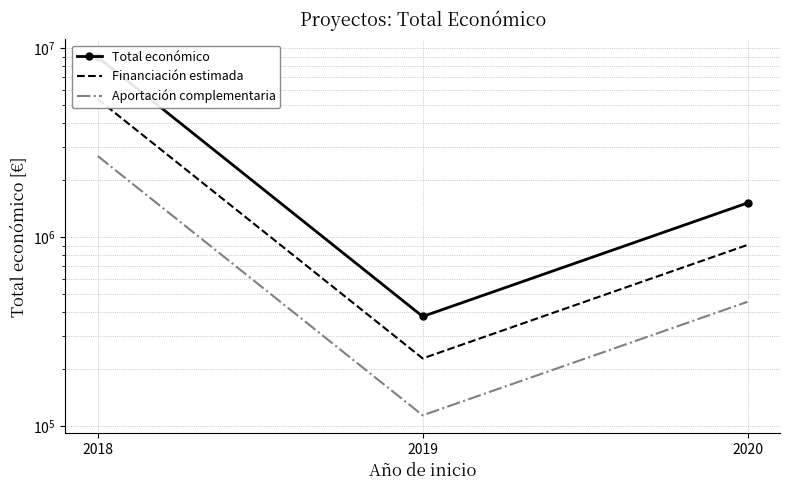

Read the Financiación estimada value at 2018.

5355111.0